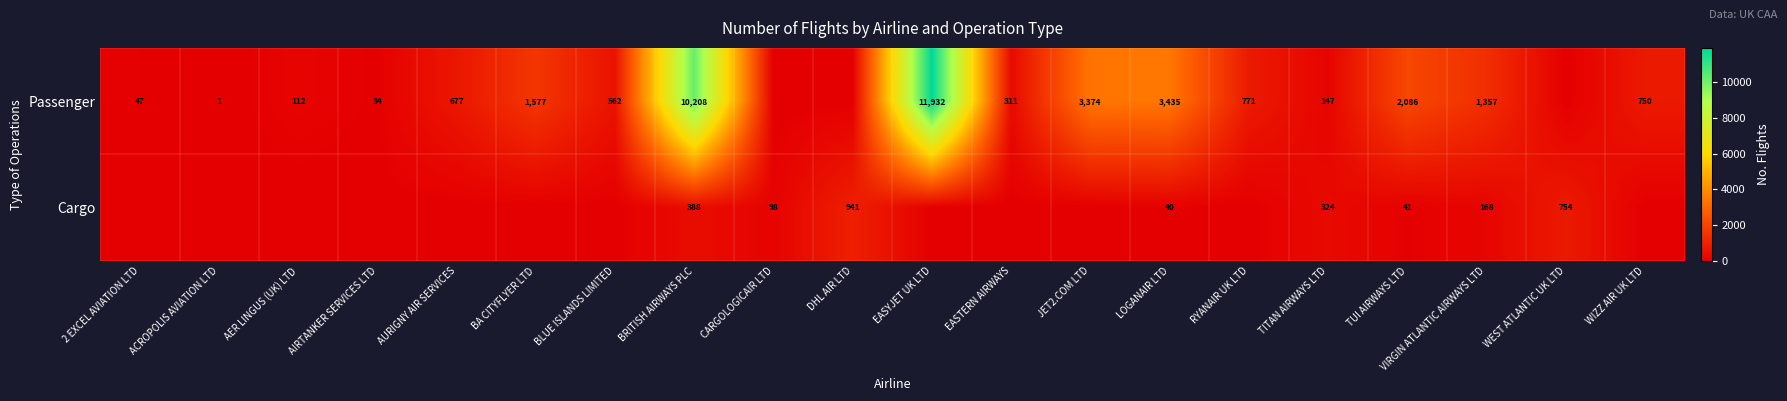

How many series are shown in this chart?

2